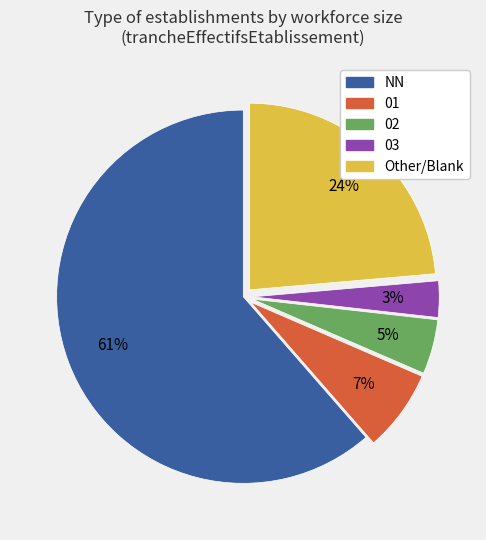

To the nearest percent, what is the difference between the 03 and NN slice percentages?

58%